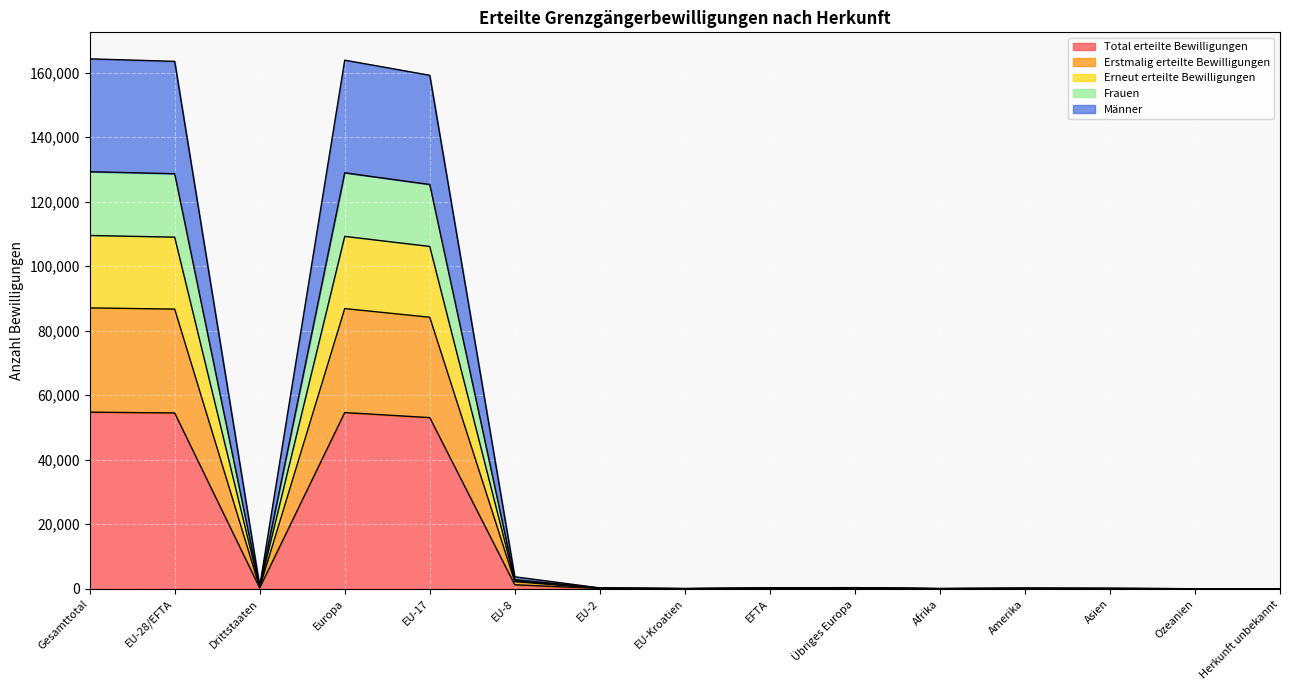

What is the label of the 12th point from the right?

Europa